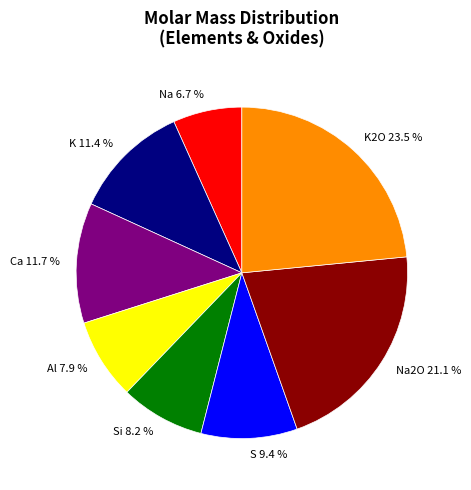

Between Si and Ca, which is larger?

Ca